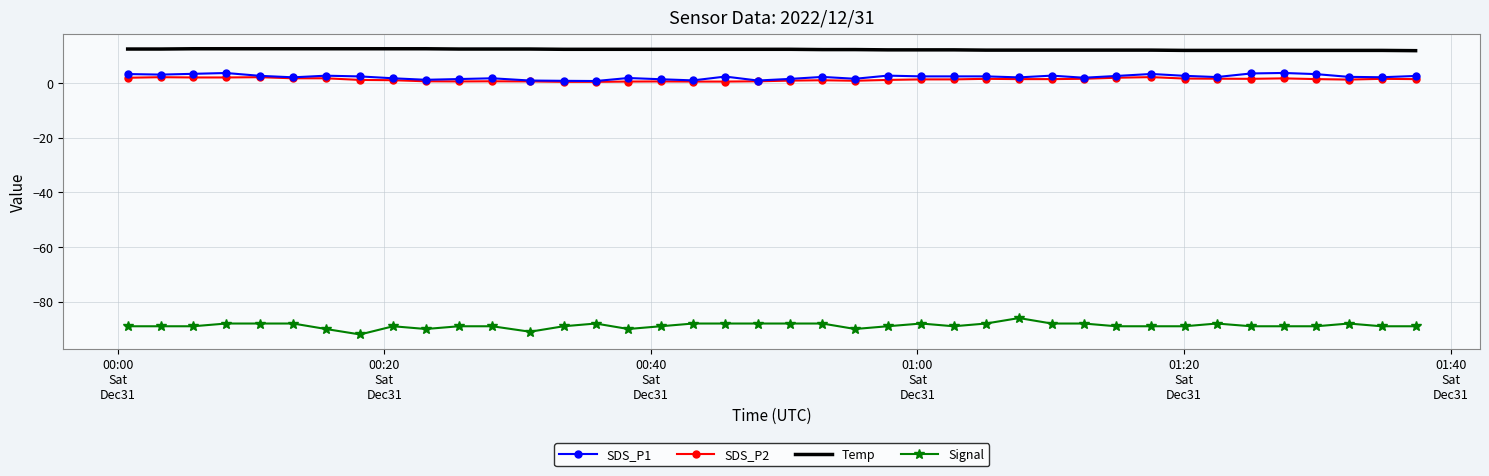

What is the minimum value for Signal?

-92.0